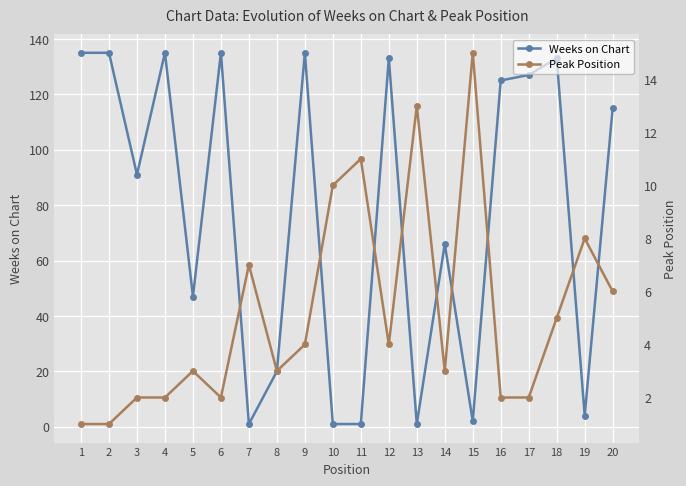

How many lines are shown in the chart?

2